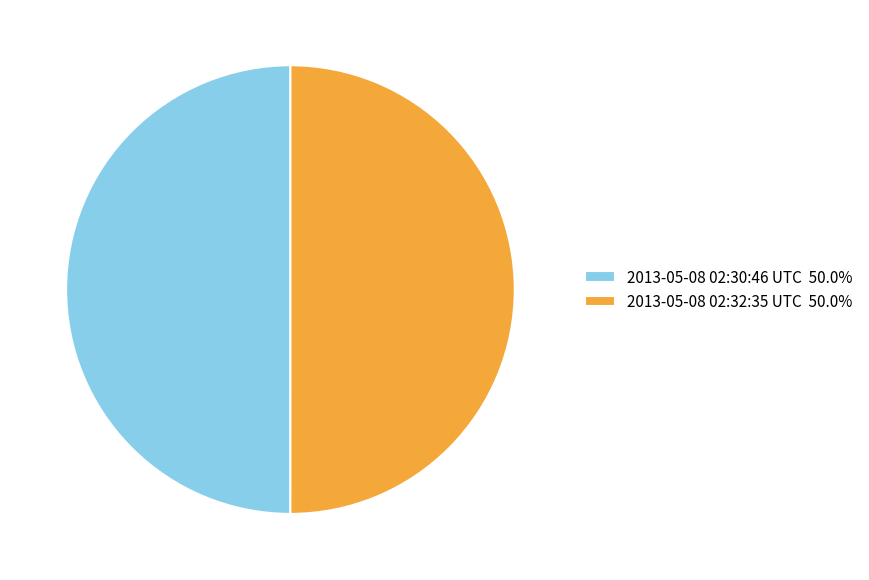

What is the ratio of the value at 2013-05-08 02:30:46 UTC 50.0% to the value at 2013-05-08 02:32:35 UTC 50.0%?

1.0